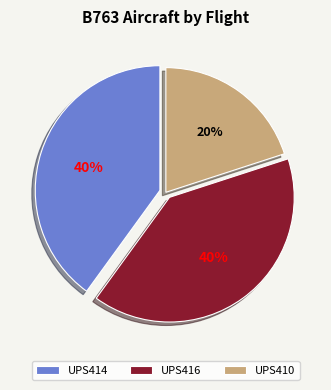

How many slices are in this pie chart?

3